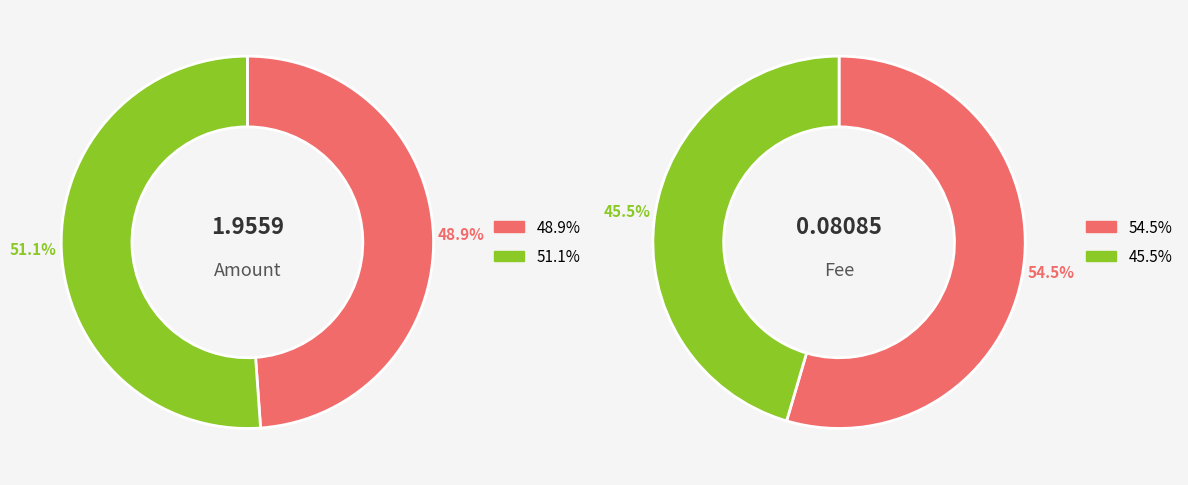

To the nearest percent, what portion does 784763 represent?

49%